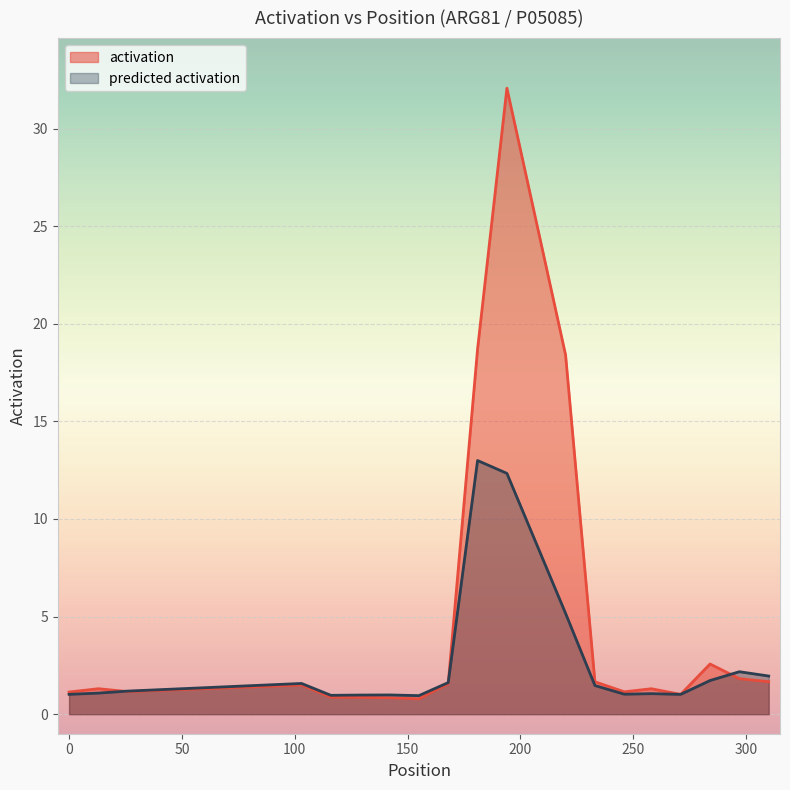

At which category does predicted activation reach its first local peak?

103